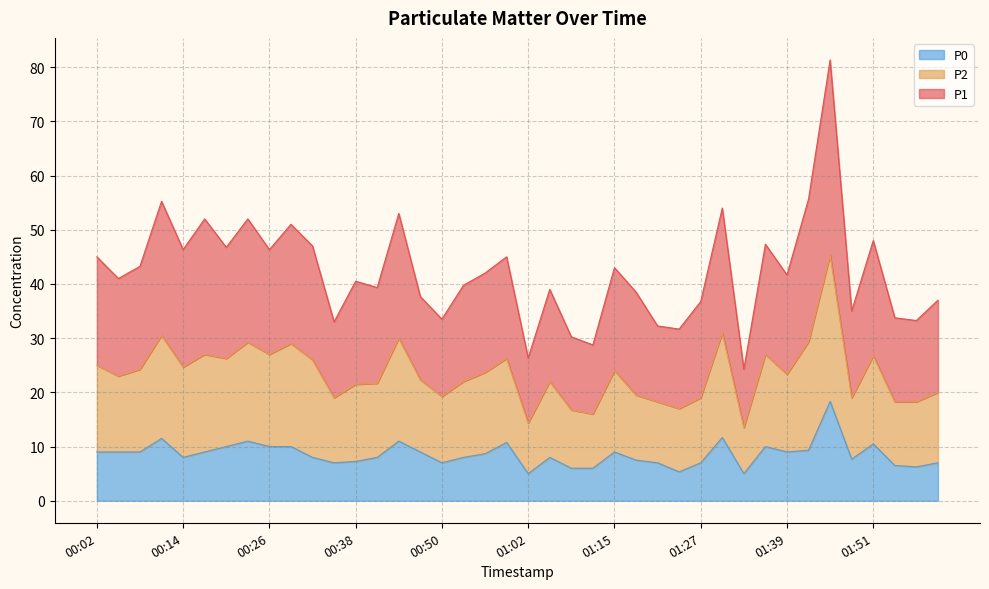

At which category is the sum across all series the highest?

01:45